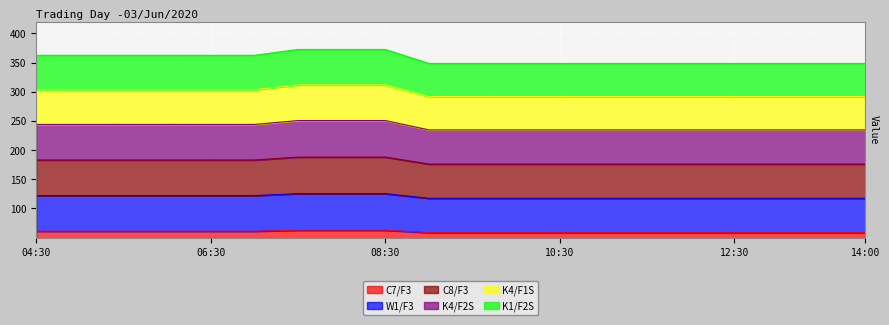

How many C8/F3 values are between 176 and 183?

17